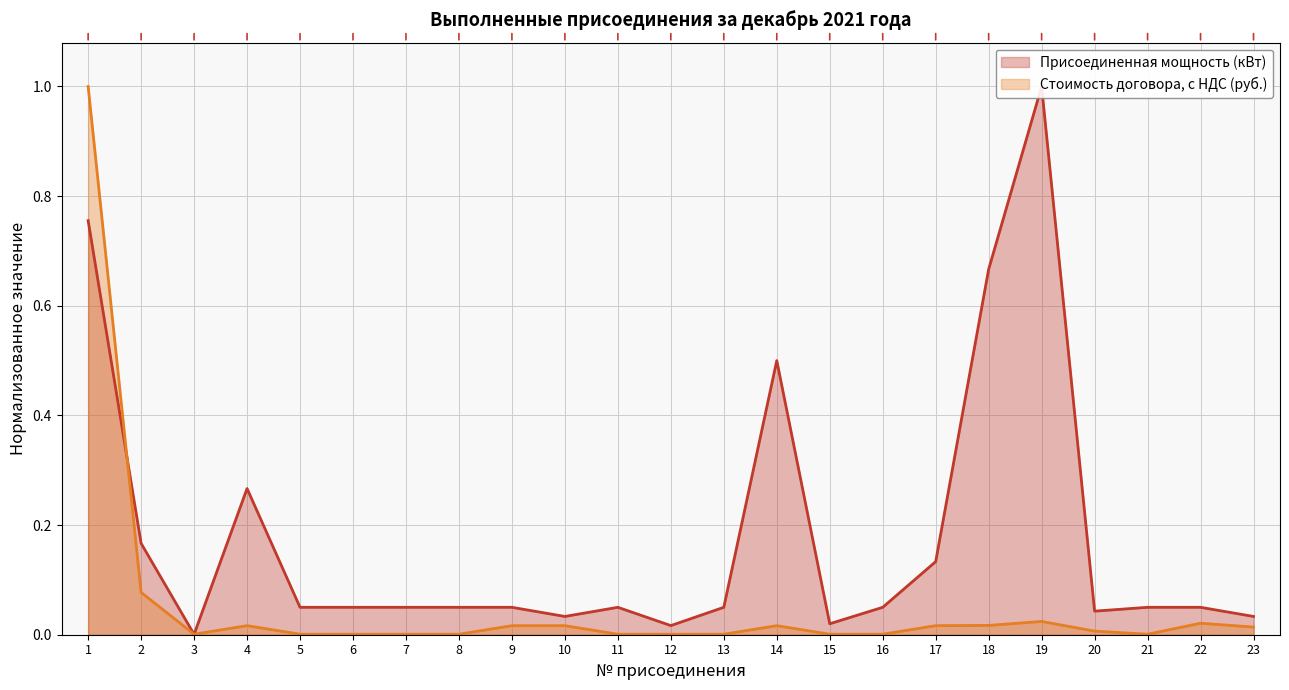

Reading left to right, what are all the values shown in this chart?

Присоединенная мощность (кВт): 0.8	0.2	0.0	0.3	0.1	0.1	0.1	0.1	0.1	0.0	0.1	0.0	0.1	0.5	0.0	0.1	0.1	0.7	1.0	0.0	0.1	0.1	0.0
Стоимость договора, с НДС: 1.0	0.1	0.0	0.0	0.0	0.0	0.0	0.0	0.0	0.0	0.0	0.0	0.0	0.0	0.0	0.0	0.0	0.0	0.0	0.0	0.0	0.0	0.0